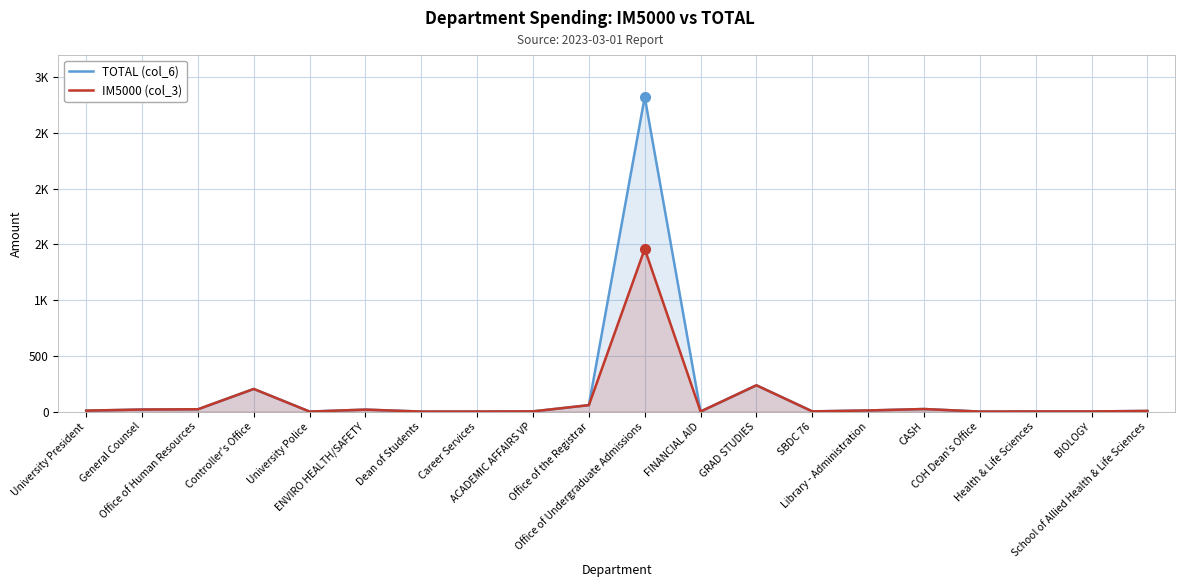

What is the approximate value of TOTAL (col_6) at Health & Life Sciences?

1.7